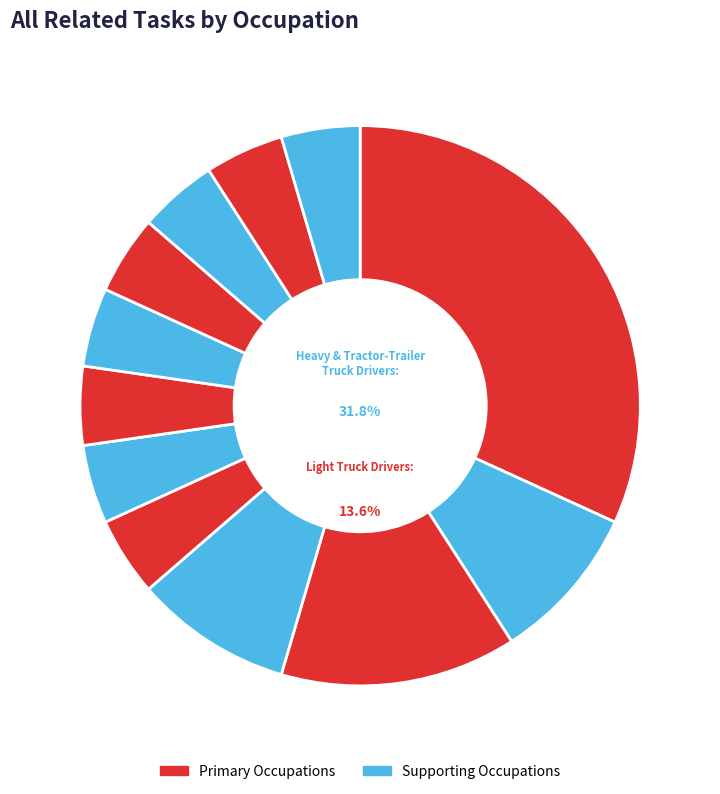

How many slices are in this pie chart?

12